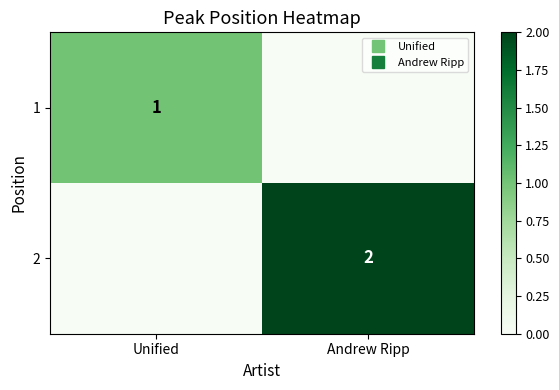

What is the maximum value for 2?

2